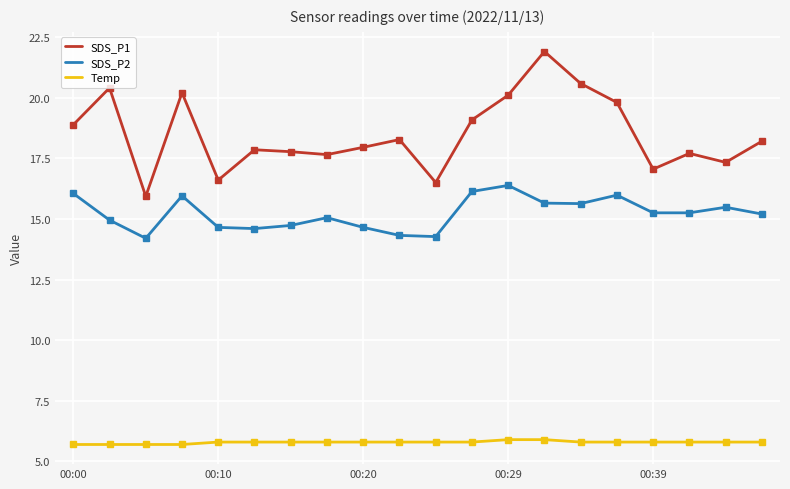

True or false: SDS_P1 and Temp cross at least once.

False